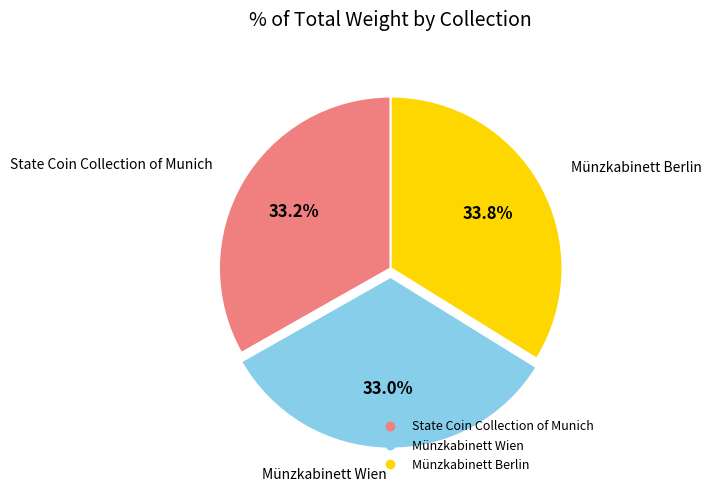

Is Münzkabinett Wien the majority of the pie?

No